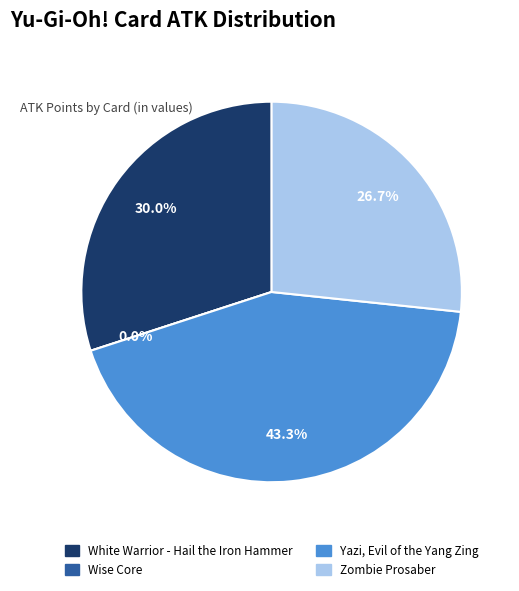

Rank the categories by value from highest to lowest.

Yazi, Evil of the Yang Zing, White Warrior - Hail the Iron Hammer, Zombie Prosaber, Wise Core